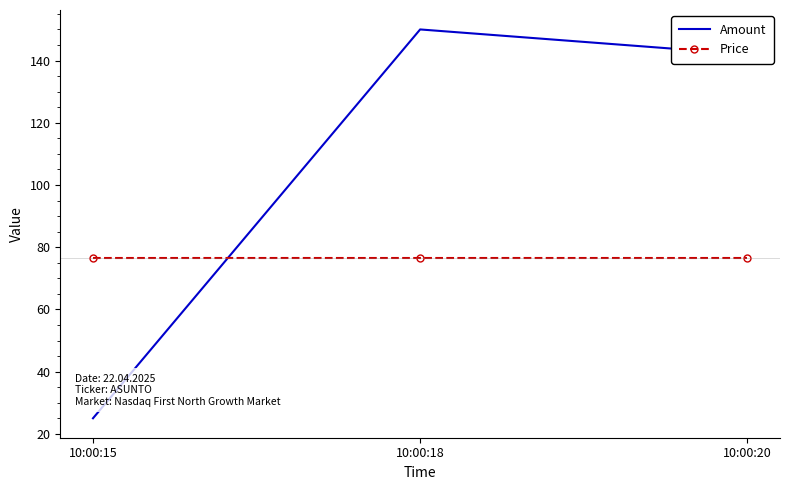

What is the difference between the highest and lowest values at 10:00:18?

73.5